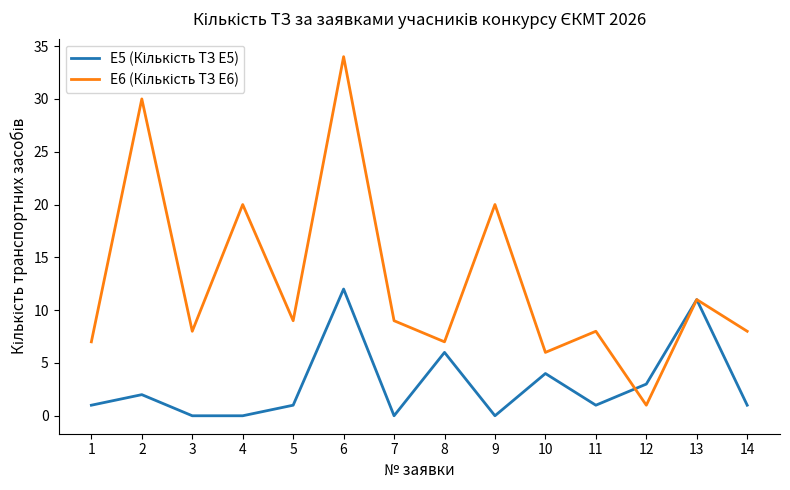

What is the spread (max minus min) of values at 5?

8